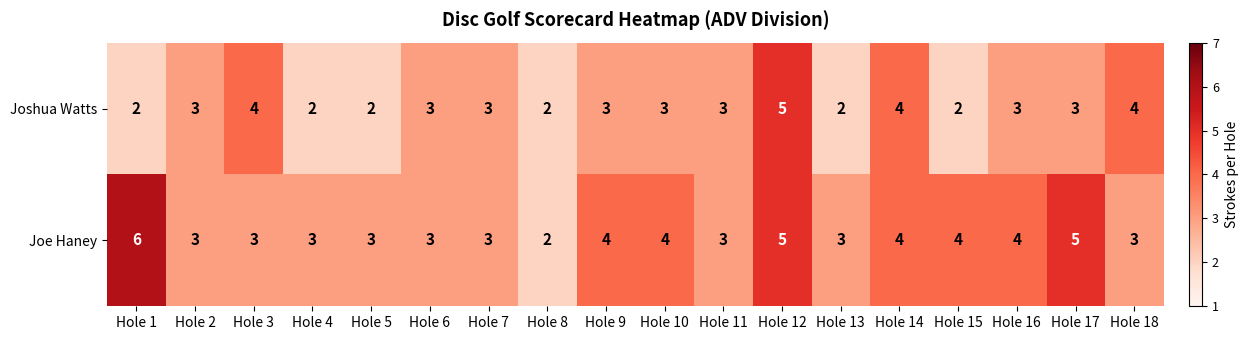

What is the difference between the maximum and minimum values in the Joe Haney series?

4